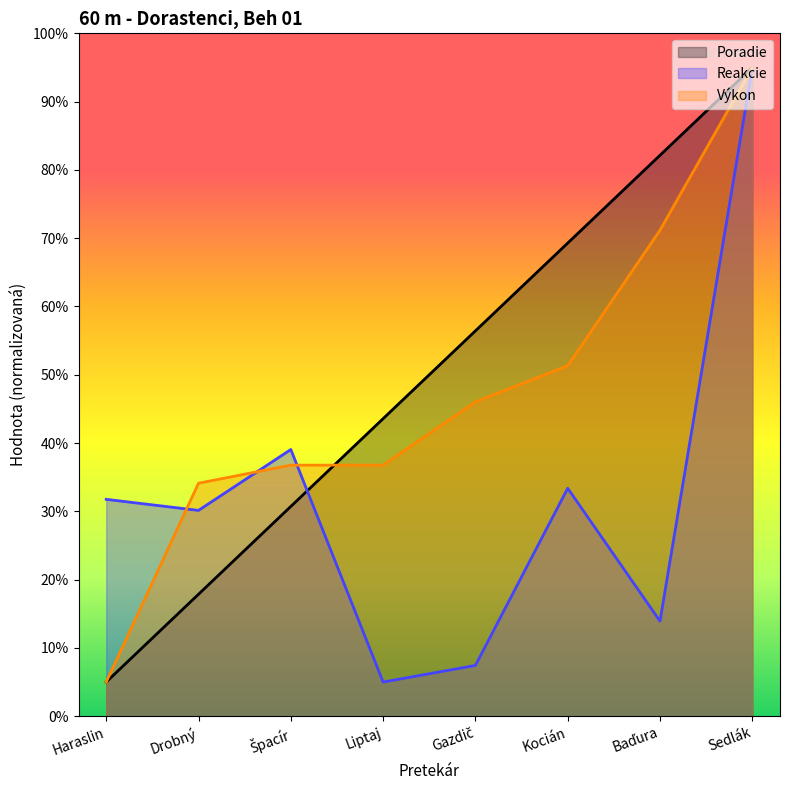

List the series in order of their peak value, highest first.

Poradie, Reakcie, Výkon